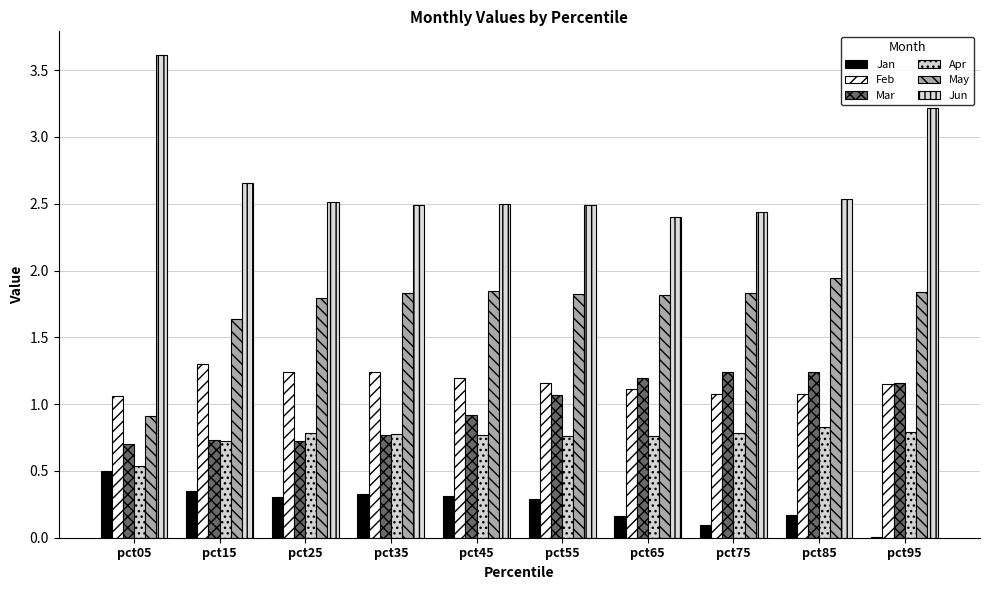

Reading left to right, what are all the values shown in this chart?

Jan: pct05=0.5	pct15=0.3	pct25=0.3	pct35=0.3	pct45=0.3	pct55=0.3	pct65=0.2	pct75=0.1	pct85=0.2	pct95=0.0
Feb: pct05=1.1	pct15=1.3	pct25=1.2	pct35=1.2	pct45=1.2	pct55=1.2	pct65=1.1	pct75=1.1	pct85=1.1	pct95=1.1
Mar: pct05=0.7	pct15=0.7	pct25=0.7	pct35=0.8	pct45=0.9	pct55=1.1	pct65=1.2	pct75=1.2	pct85=1.2	pct95=1.2
Apr: pct05=0.5	pct15=0.7	pct25=0.8	pct35=0.8	pct45=0.8	pct55=0.8	pct65=0.8	pct75=0.8	pct85=0.8	pct95=0.8
May: pct05=0.9	pct15=1.6	pct25=1.8	pct35=1.8	pct45=1.8	pct55=1.8	pct65=1.8	pct75=1.8	pct85=1.9	pct95=1.8
Jun: pct05=3.6	pct15=2.7	pct25=2.5	pct35=2.5	pct45=2.5	pct55=2.5	pct65=2.4	pct75=2.4	pct85=2.5	pct95=3.2